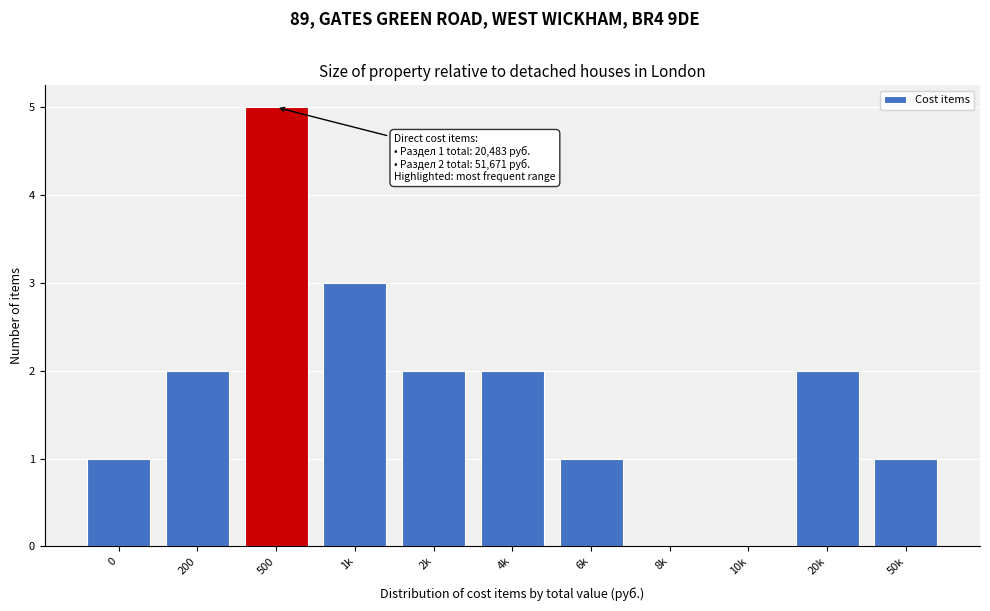

Reading left to right, extract all data points from this chart.

0=1	200=2	500=5	1k=3	2k=2	4k=2	6k=1	8k=0	10k=0	20k=2	50k=1